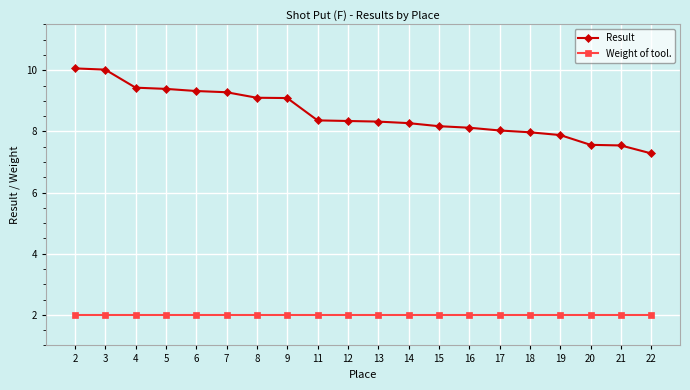

List the series in order of their overall mean, highest first.

Result, Weight of tool.